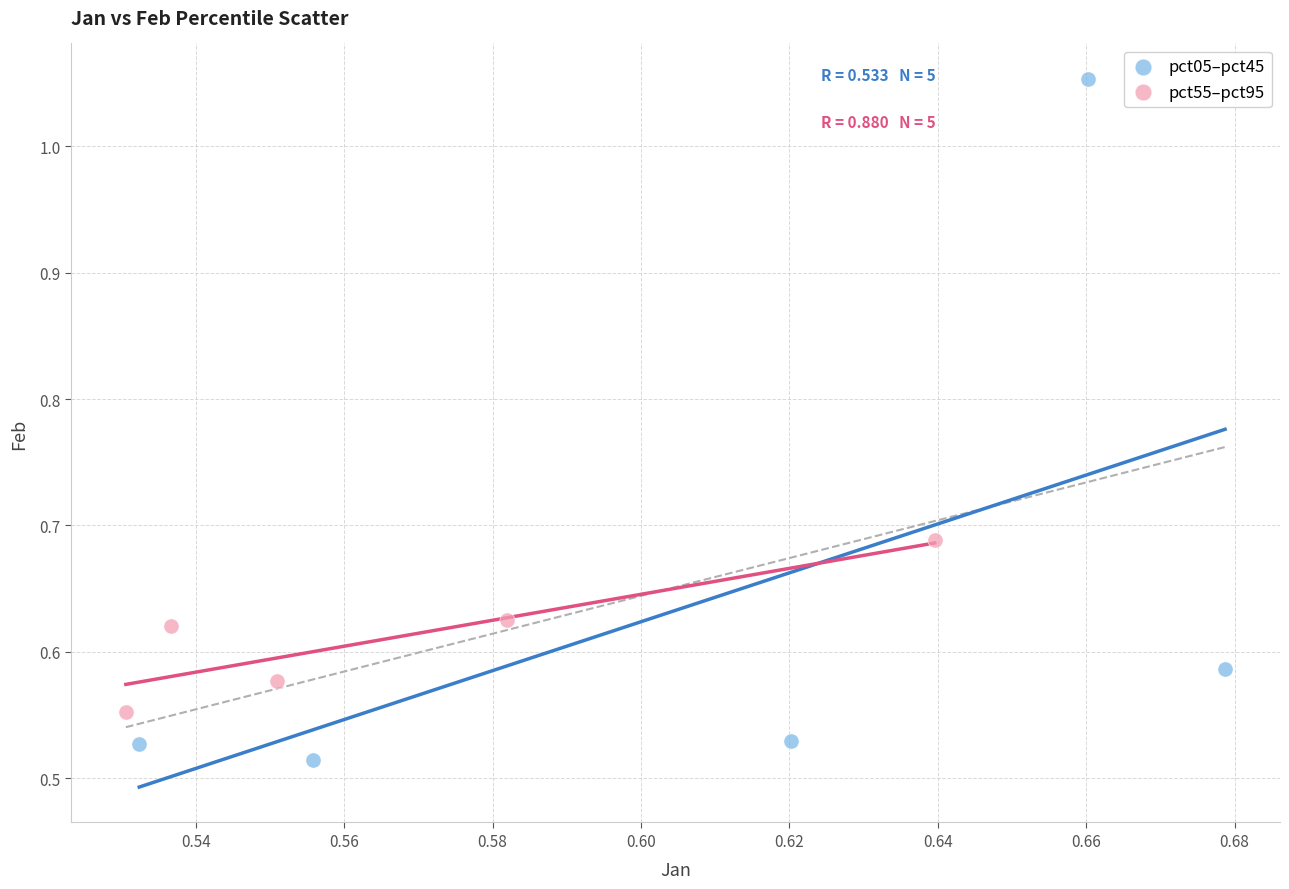

Which series contains the lowest Y value?

pct05–pct45